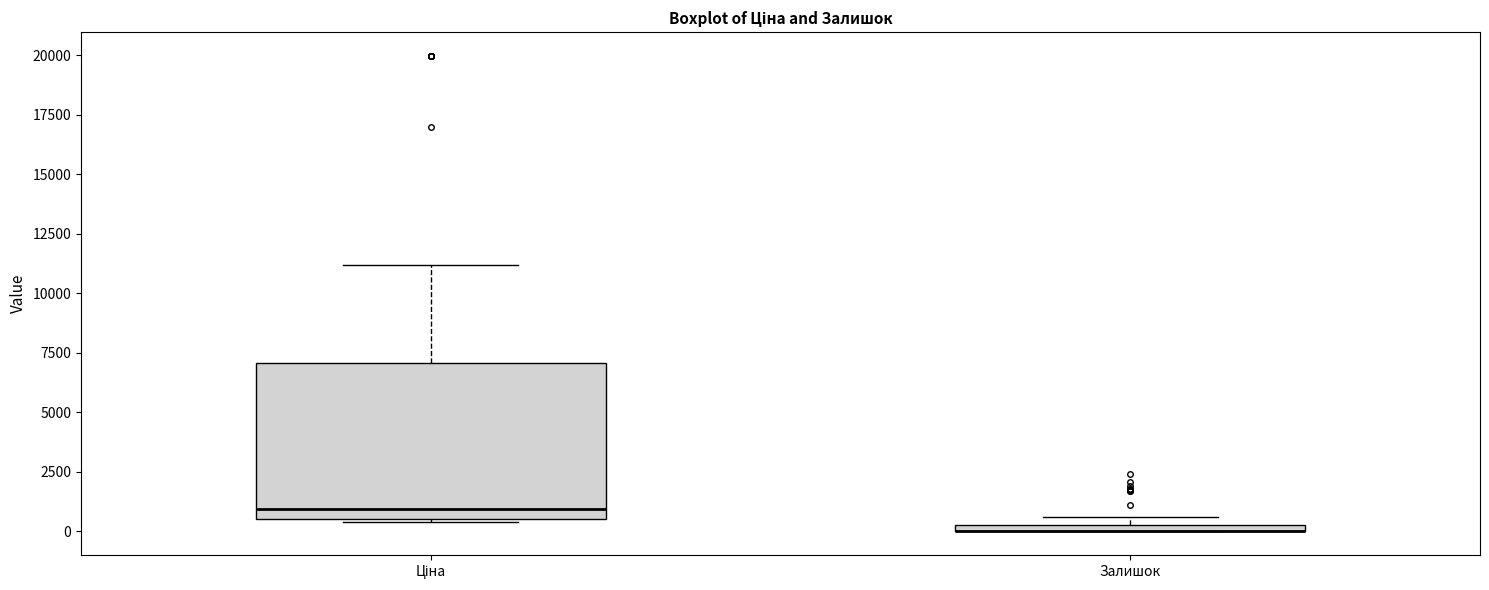

Where is the lower edge of the box for Ціна on the y-axis? The values are not printed on the chart, so give them approximately, as read against the axis.

500